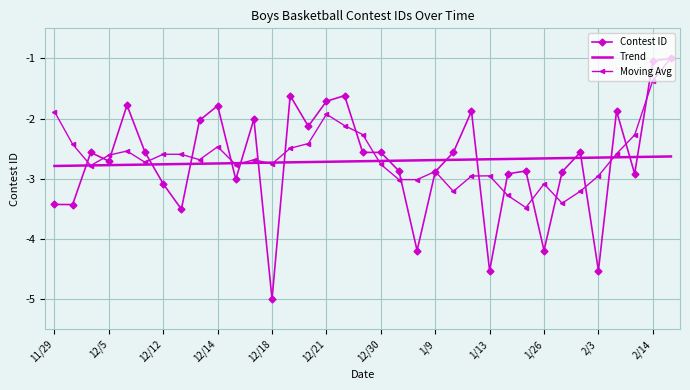

True or false: Trend and Contest ID intersect in this chart.

True